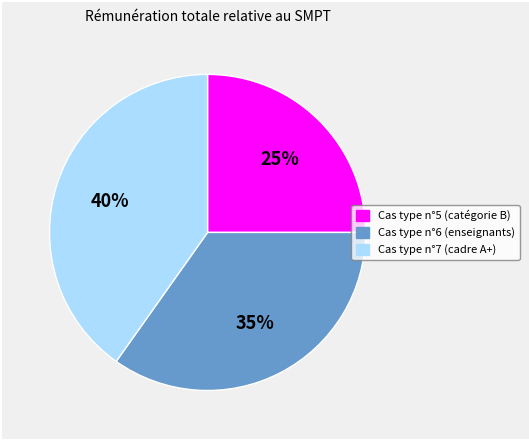

The Cas type n°5 (catégorie B) slice represents 25% of the pie. True or false?

True